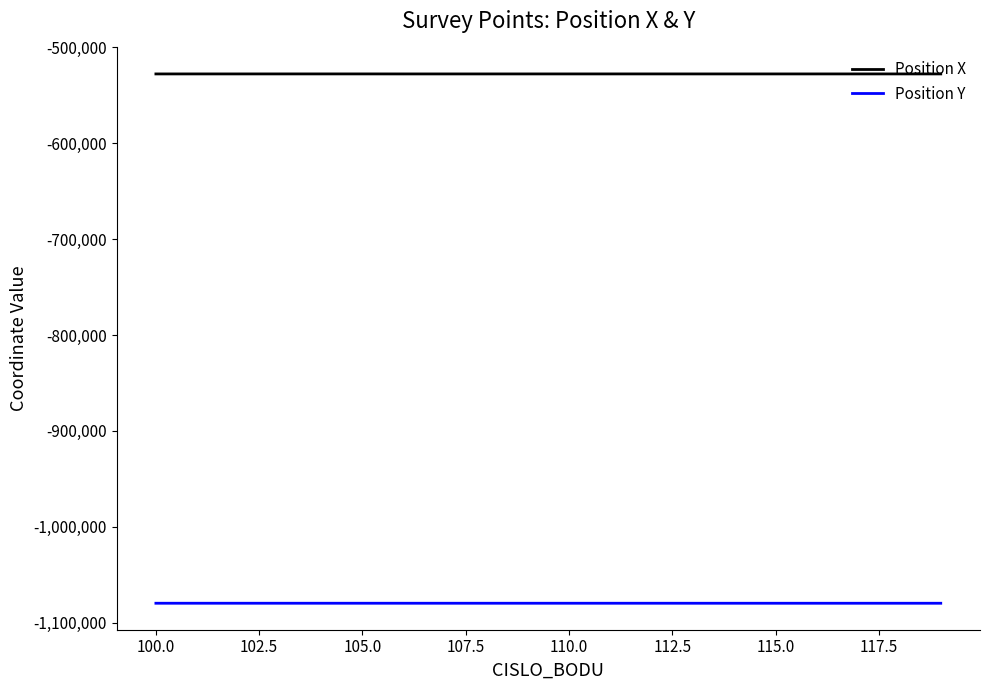

Rank the series by their average value, from highest to lowest.

Position X, Position Y